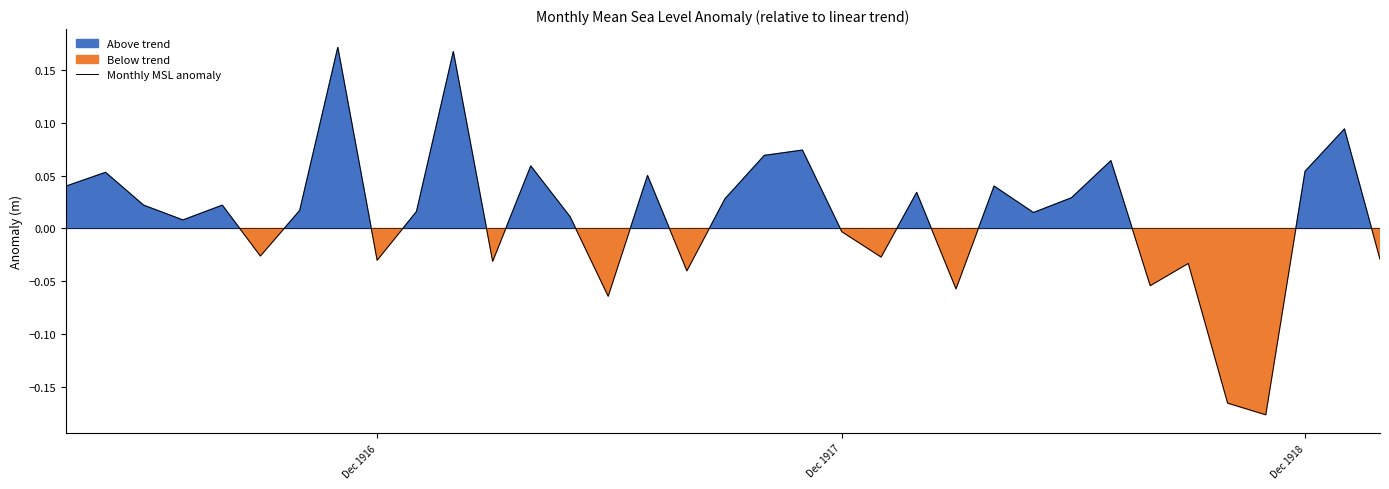

What is the label of the 33rd point from the left?

Dec 1918